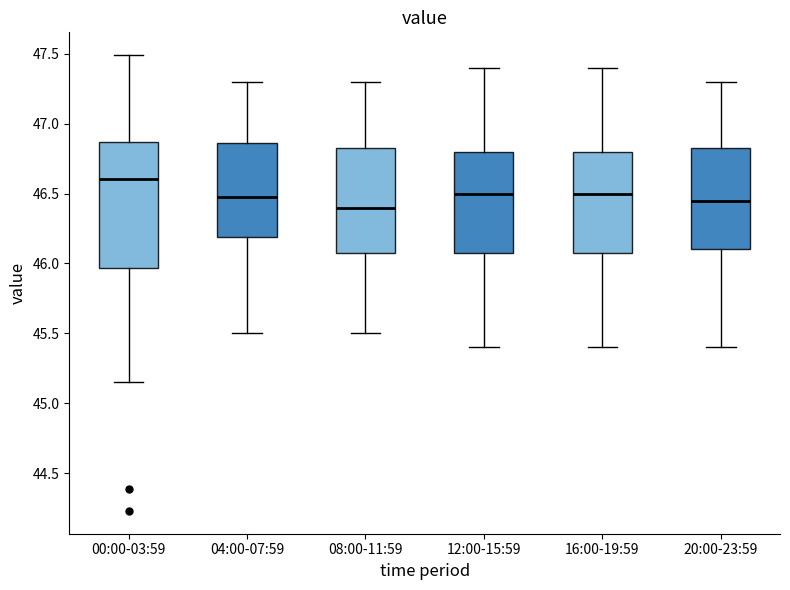

Which box has the lowest median line?

08:00-11:59